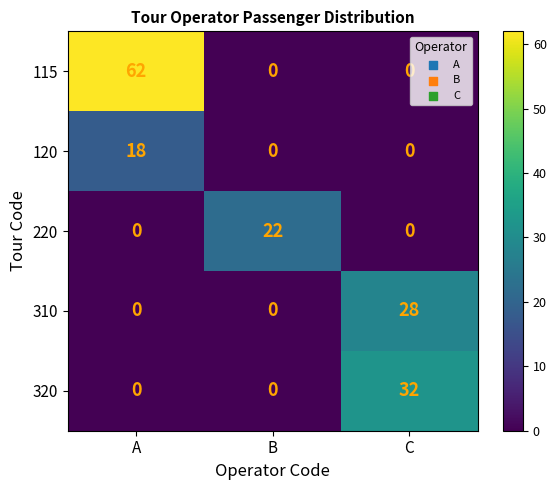

Which series changed the most between A and C?

115